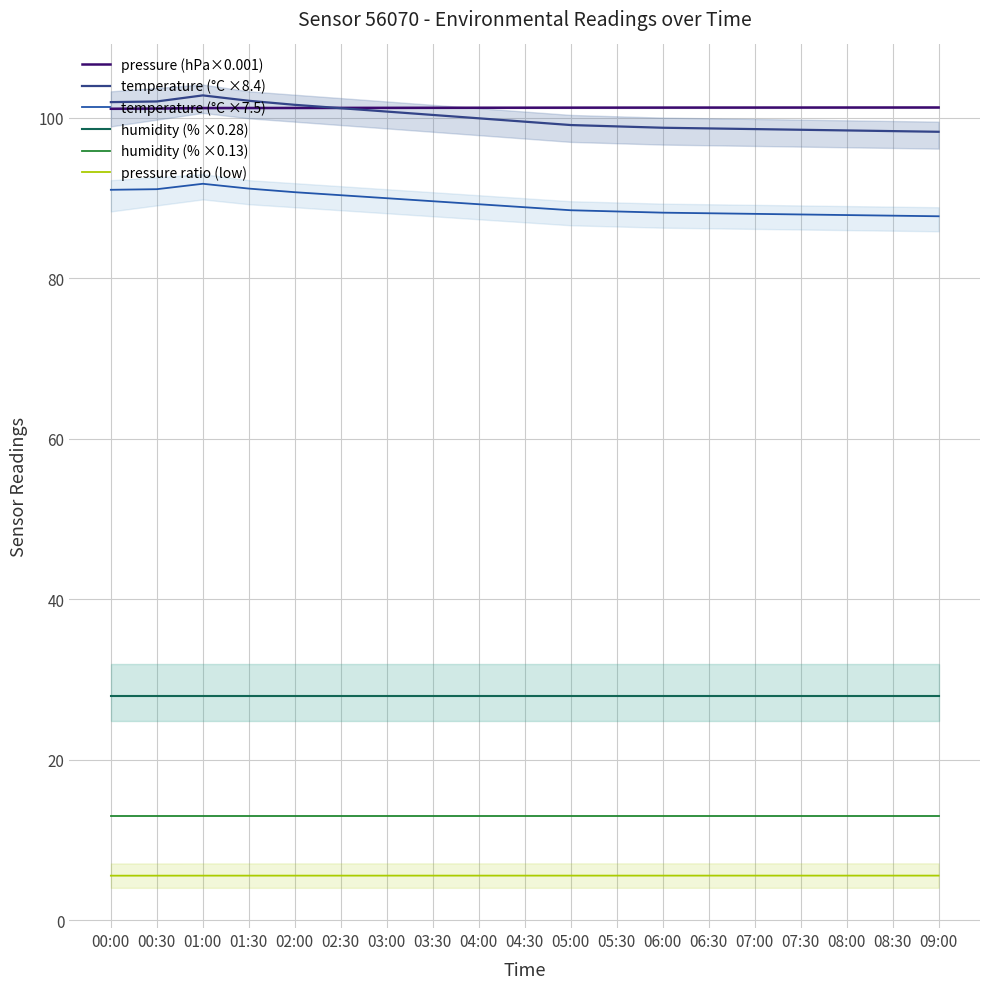

What are all the series names shown in the legend?

pressure (hPa×0.001), temperature (°C ×8.4), temperature (°C ×7.5), humidity (% ×0.28), humidity (% ×0.13), pressure ratio (low)